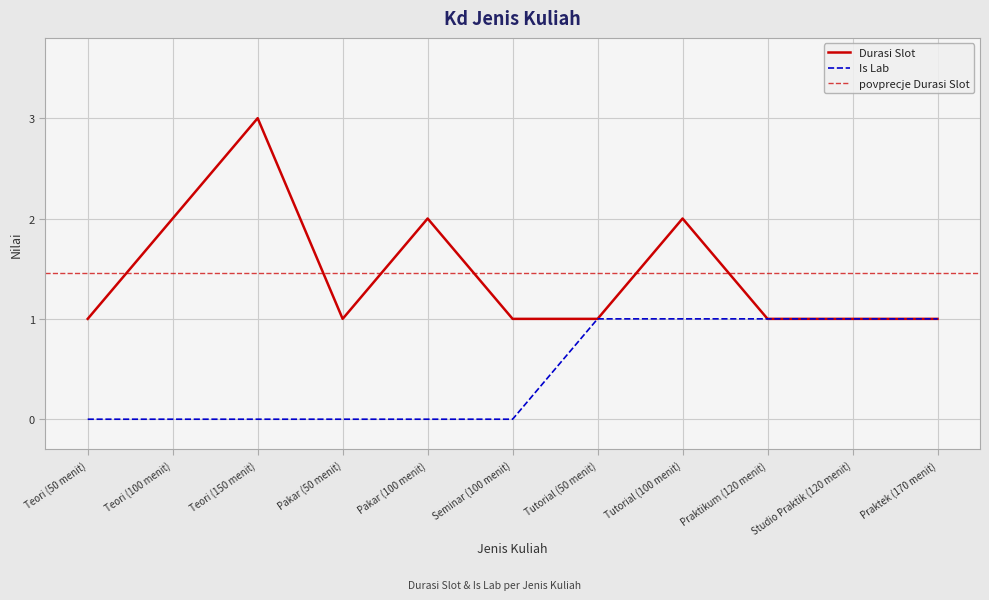

What is the greatest value displayed?

3